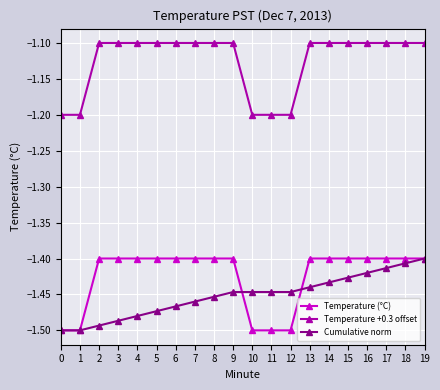

Does the chart have visible grid lines?

Yes